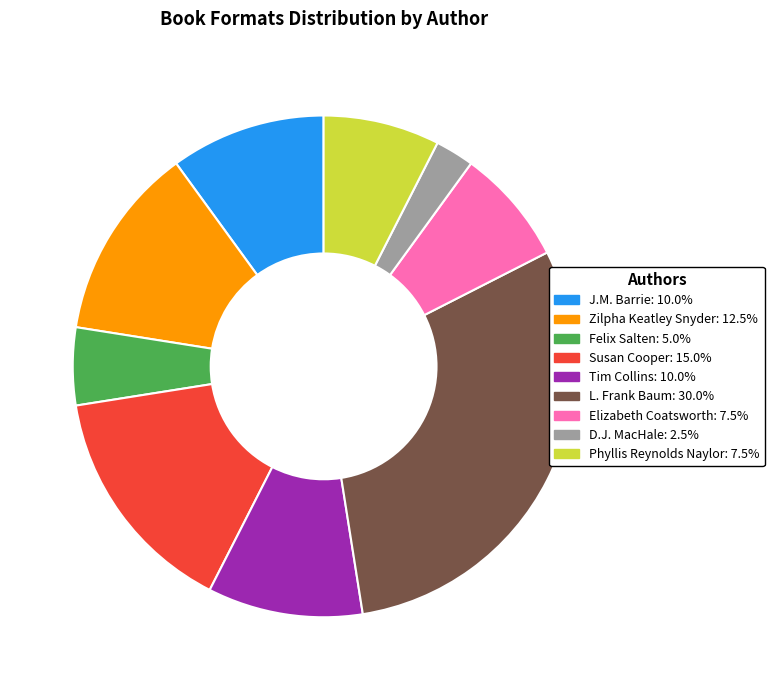

Which category has the biggest portion of the pie?

L. Frank Baum